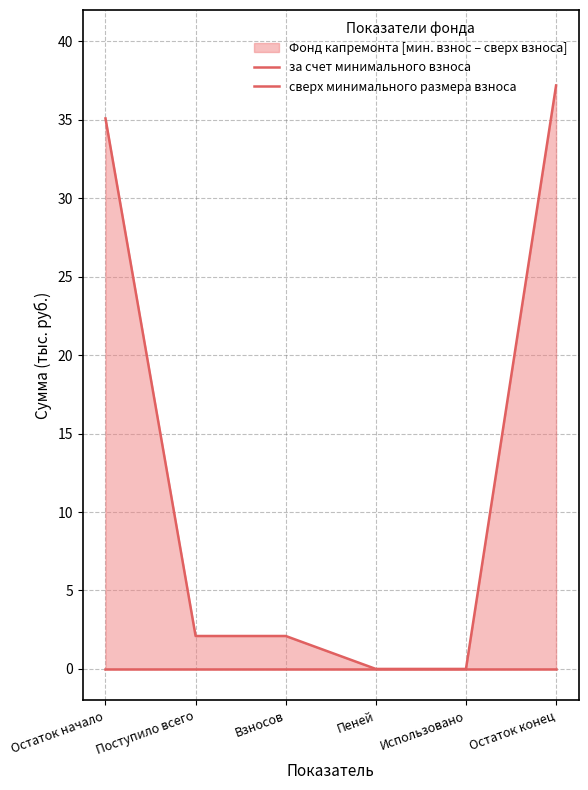

Which label corresponds to the smallest value in the chart?

Пеней